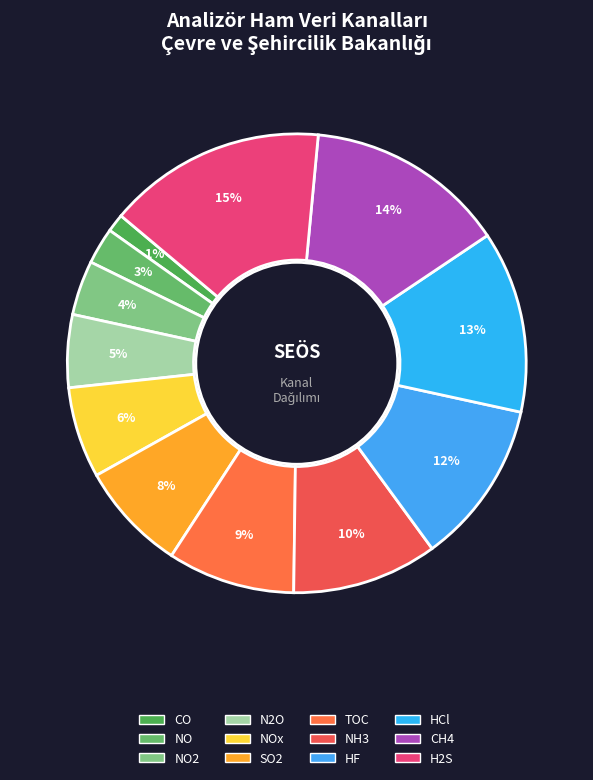

Does any single category account for the majority?

No